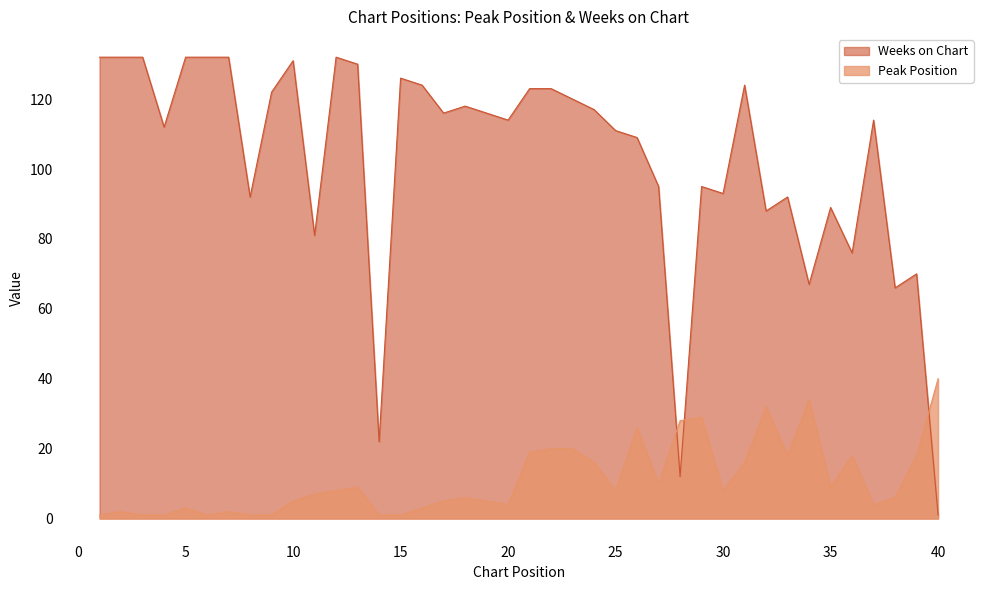

What is the maximum value shown in the chart?

132